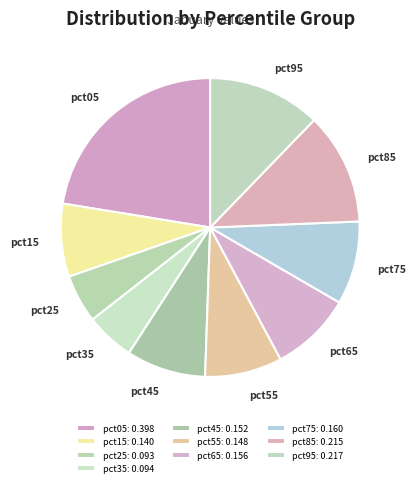

Which category has the biggest portion of the pie?

pct05